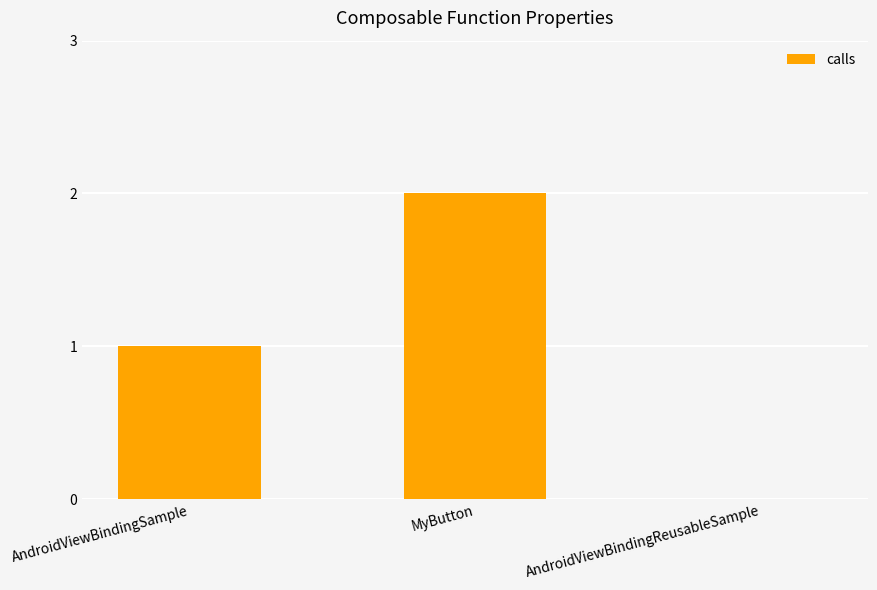

The chart shows a value of 2 at MyButton. True or false?

True